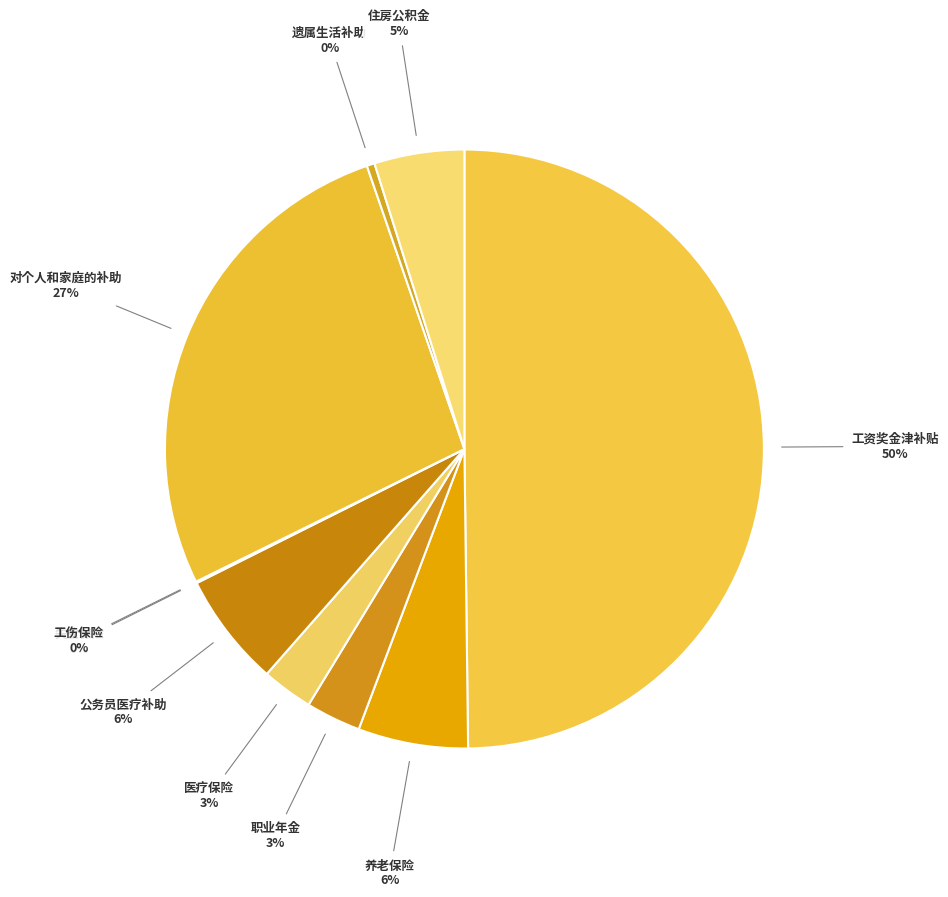

Which slice is the largest?

工资奖金津补贴